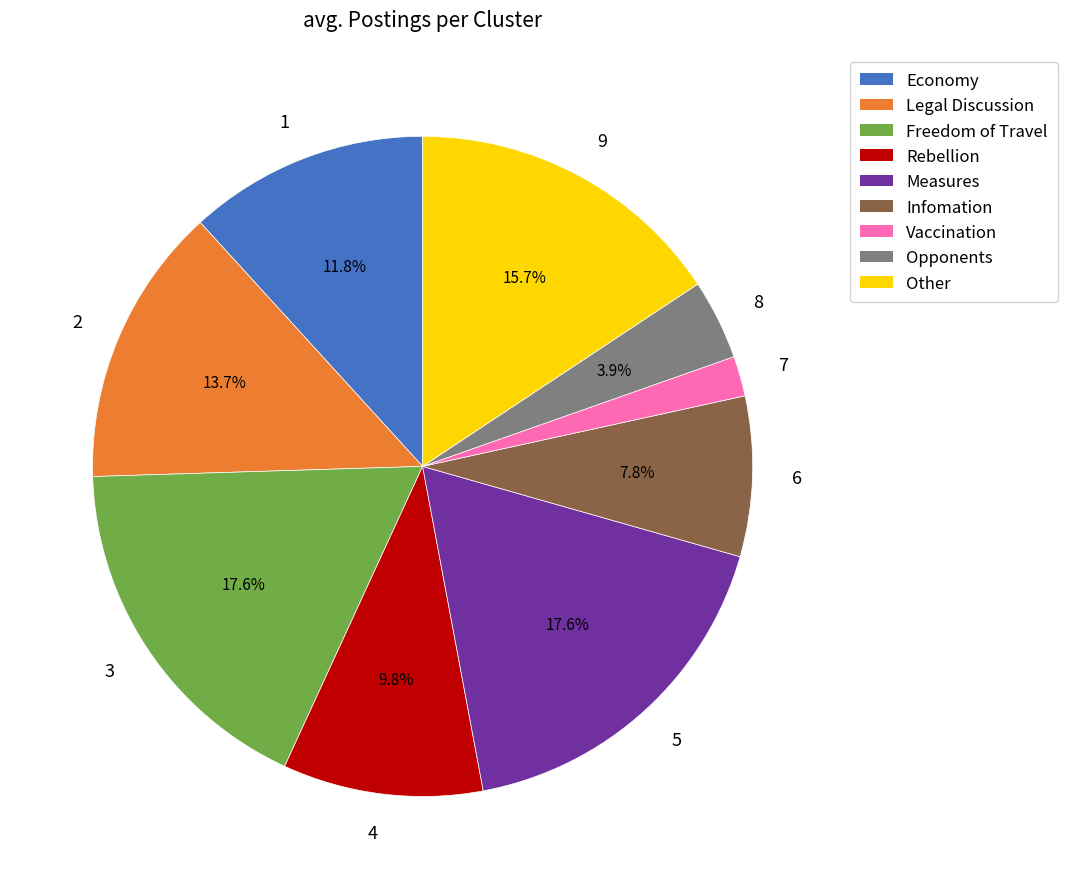

To the nearest percent, what is the difference between the 5 and 9 slice percentages?

2%